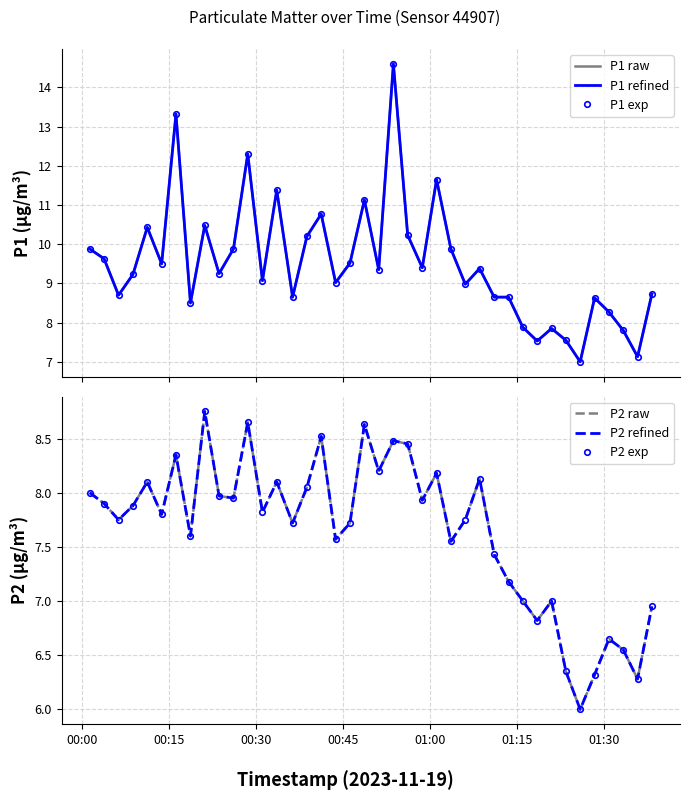

What is the average value of the P2 refined series?

7.7